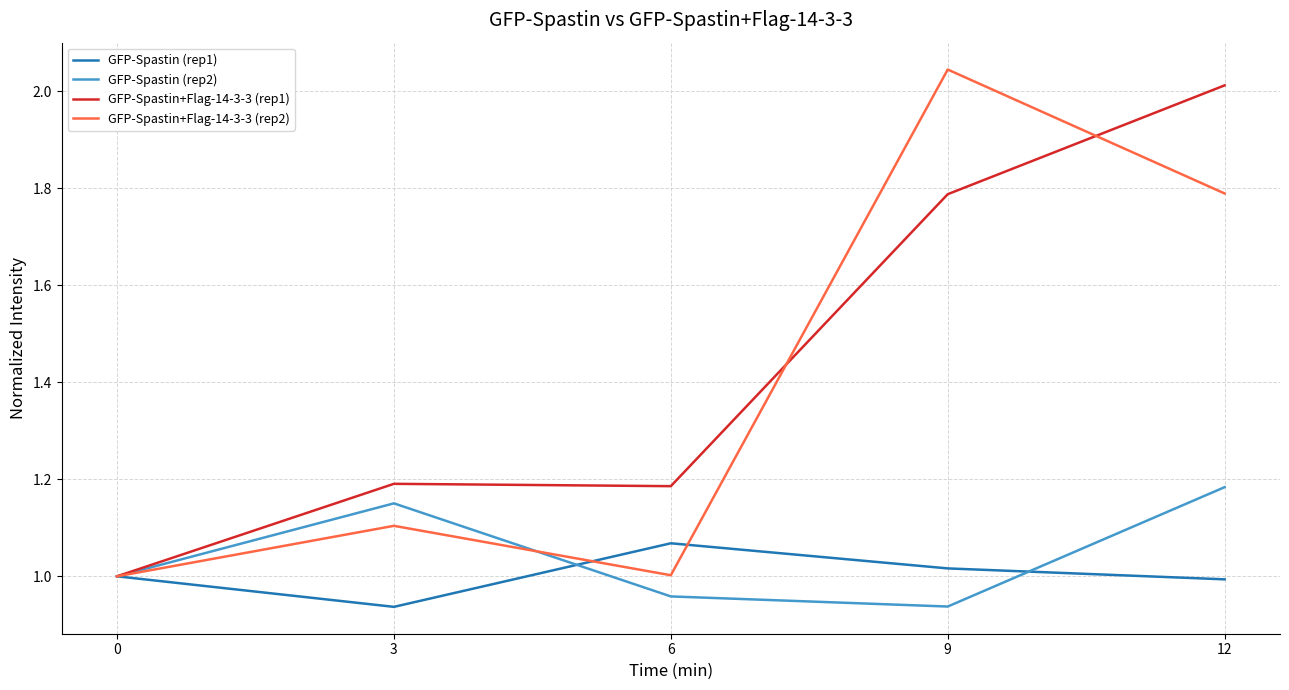

What is the difference between the highest and lowest values at 3?

0.3